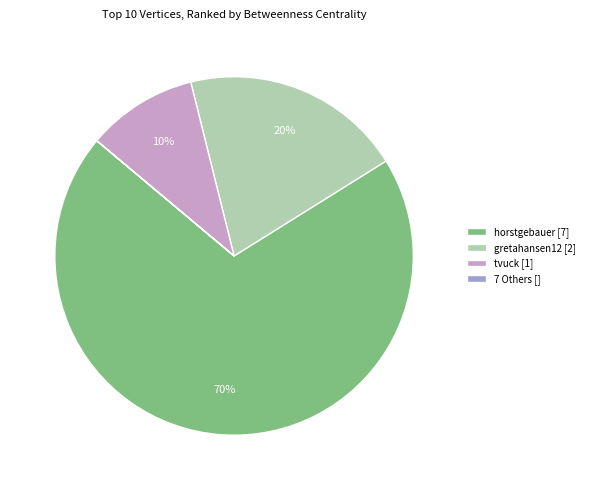

Which category accounts for the majority?

horstgebauer [7]